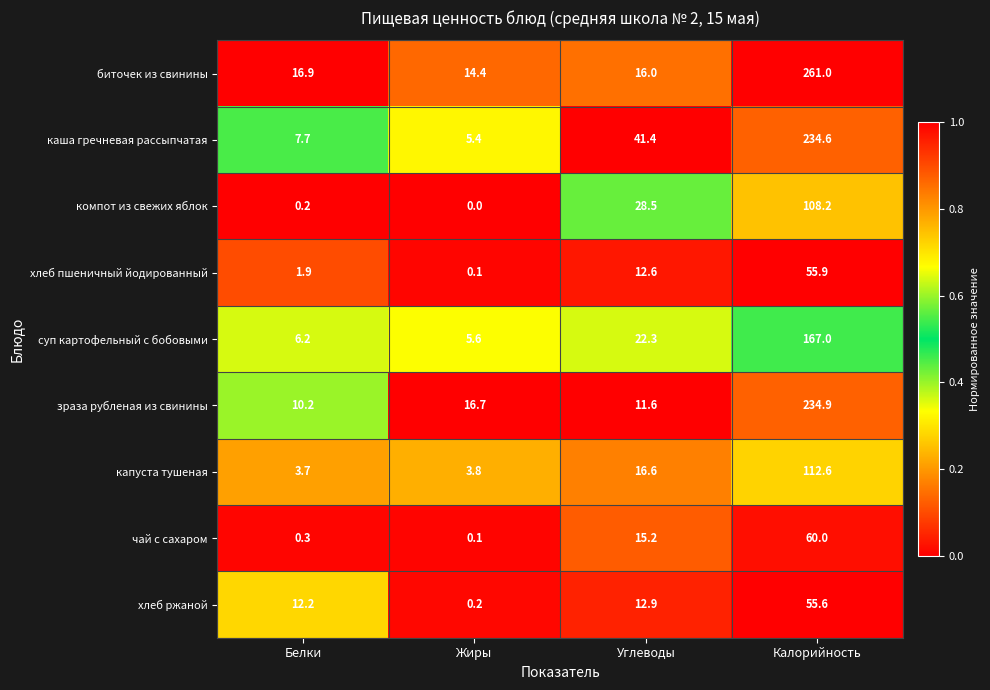

What is the difference between the maximum and minimum values in the биточек из свинины series?

246.6